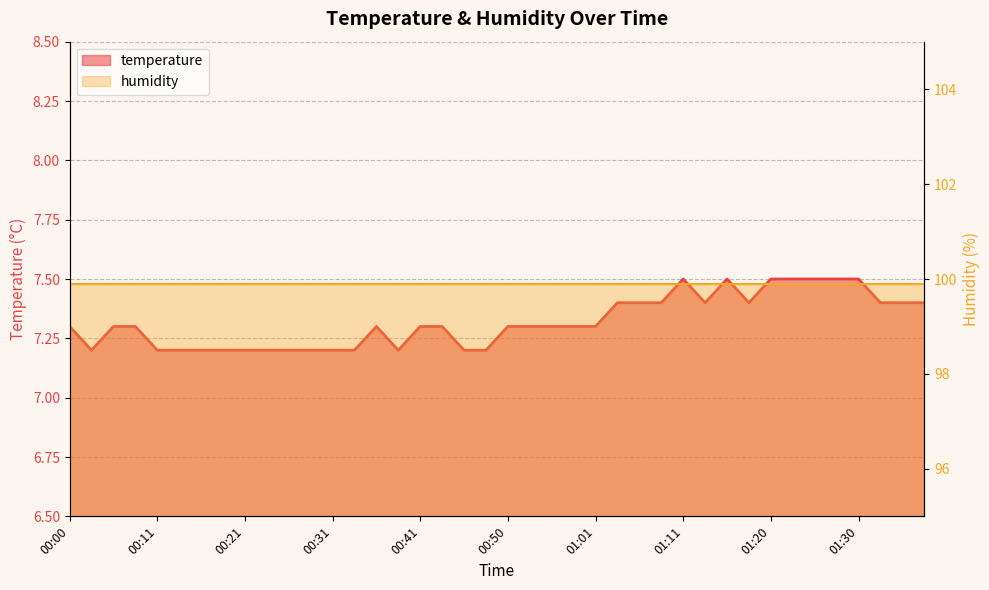

Reading right to left, transcribe all the data shown in this chart.

7.4	7.4	7.4	7.5	7.5	7.5	7.5	7.5	7.4	7.5	7.4	7.5	7.4	7.4	7.4	7.3	7.3	7.3	7.3	7.3	7.2	7.2	7.3	7.3	7.2	7.3	7.2	7.2	7.2	7.2	7.2	7.2	7.2	7.2	7.2	7.2	7.3	7.3	7.2	7.3